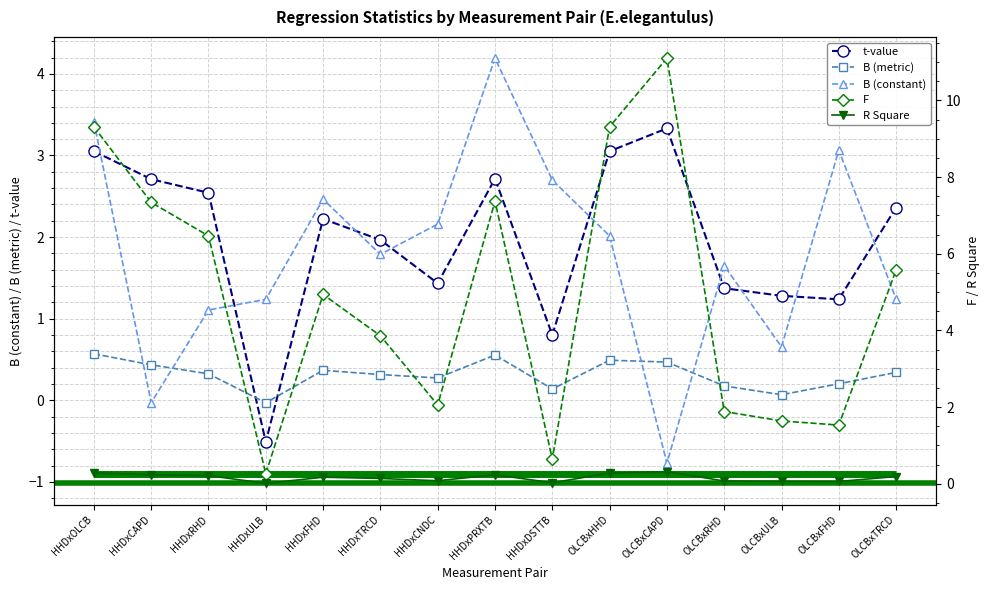

True or false: t-value has more than 0 interior local peaks.

True